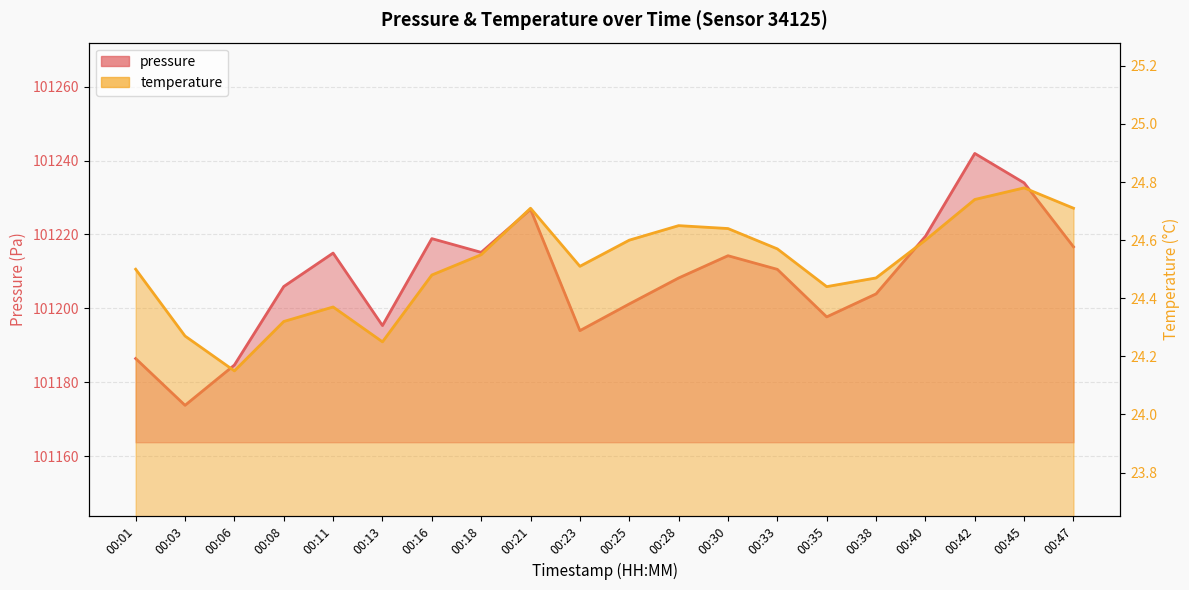

Count the number of data series in this chart.

2